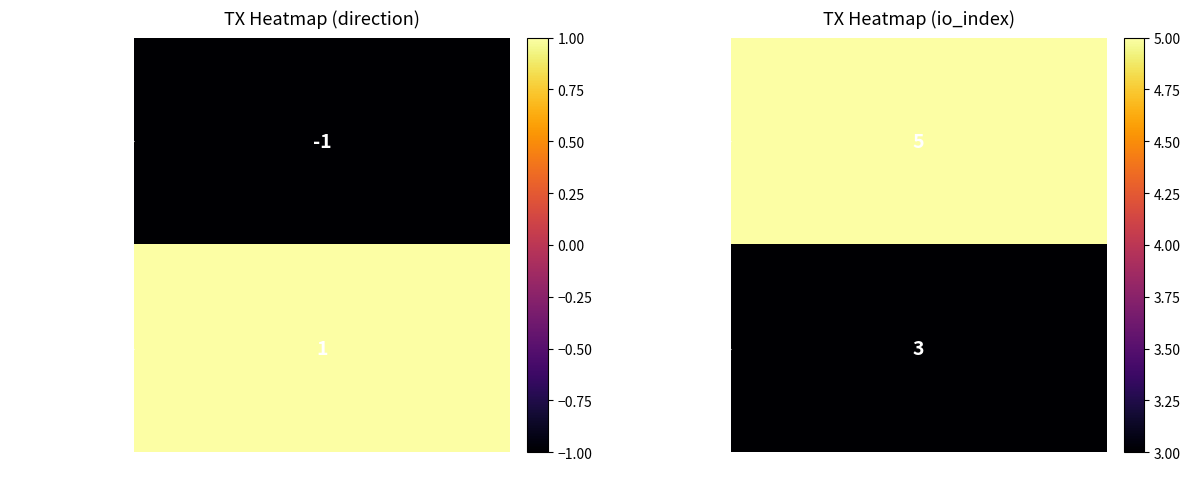

The value of 5243bb7013c0a9ede20ec17ebae87441490ceac at -1 is -1. True or false?

False